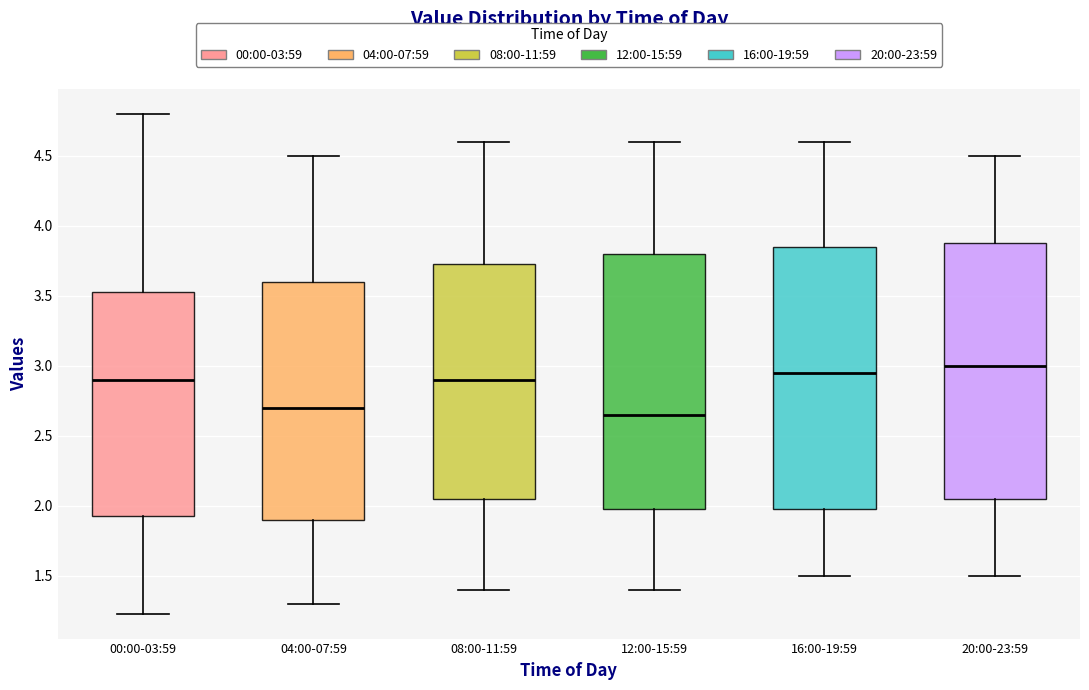

Where does the median line of the box for 20:00-23:59 sit on the y-axis? The values are not printed on the chart, so give them approximately, as read against the axis.

3.00